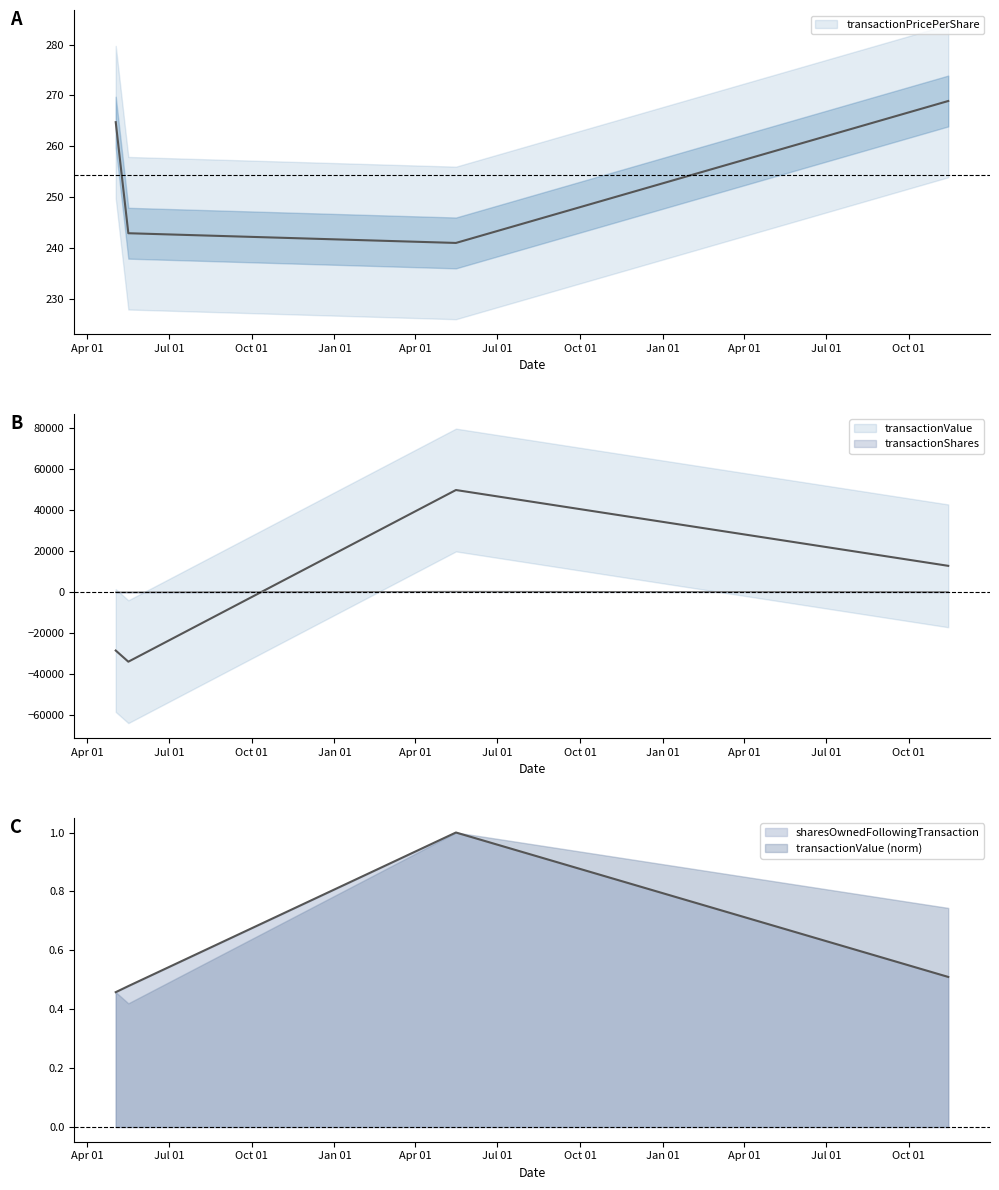

What is the sum of the transactionPricePerShare values at 2023-11-14 and 2021-05-03?

533.7